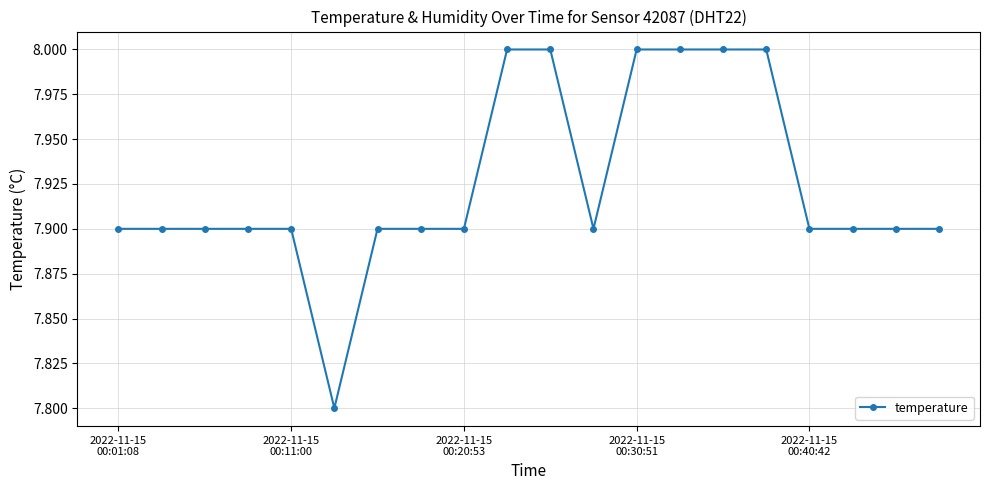

Reading right to left, extract all data points from this chart.

7.9	7.9	7.9	7.9	8.0	8.0	8.0	8.0	7.9	8.0	8.0	7.9	7.9	7.9	7.8	7.9	7.9	7.9	7.9	7.9